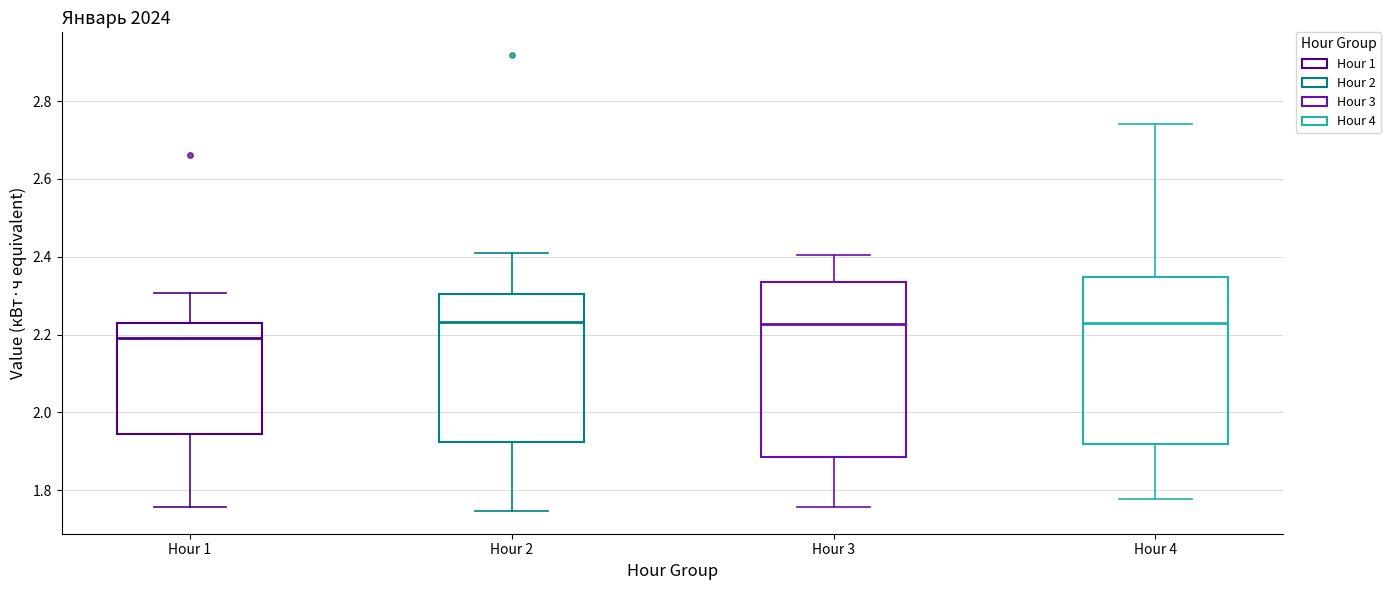

Where does the upper whisker of the box for Hour 4 end on the y-axis? The values are not printed on the chart, so give them approximately, as read against the axis.

2.74